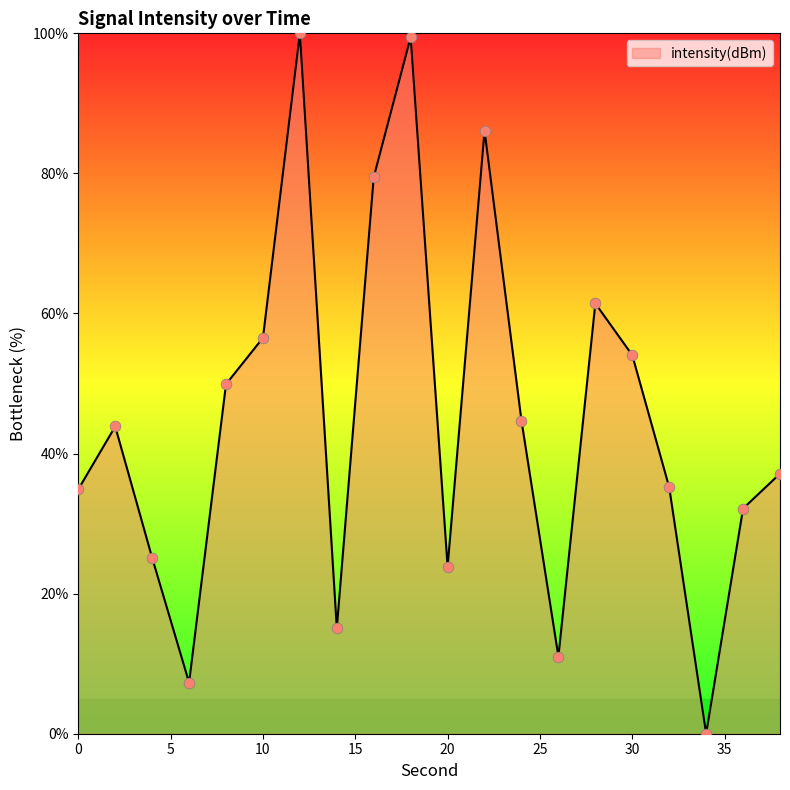

What is the maximum value shown in the chart?

100.0